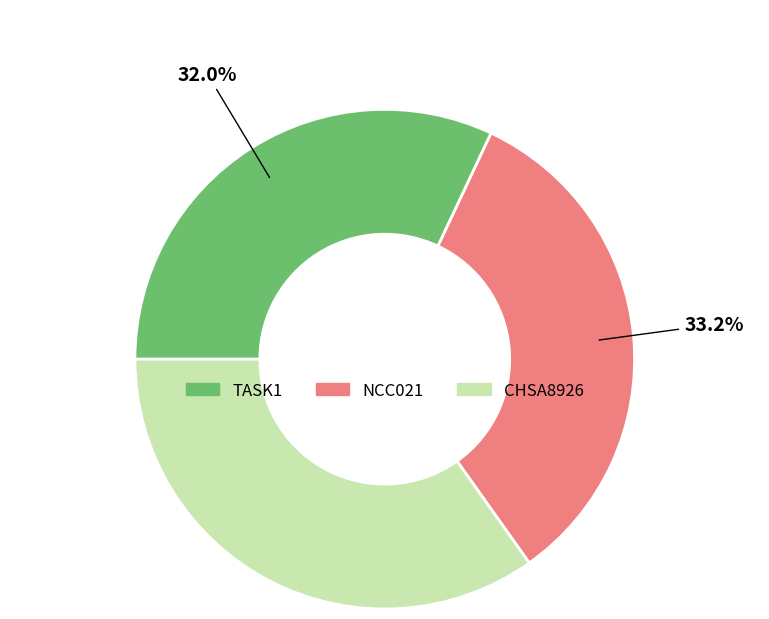

Between TASK1 and CHSA8926, which is larger?

CHSA8926